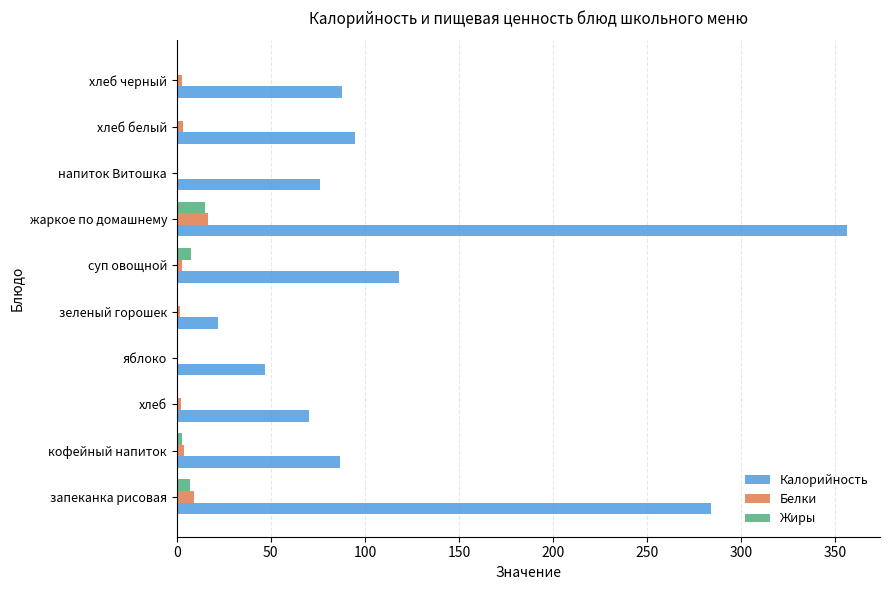

Which series changed the most between зеленый горошек and суп овощной?

Калорийность